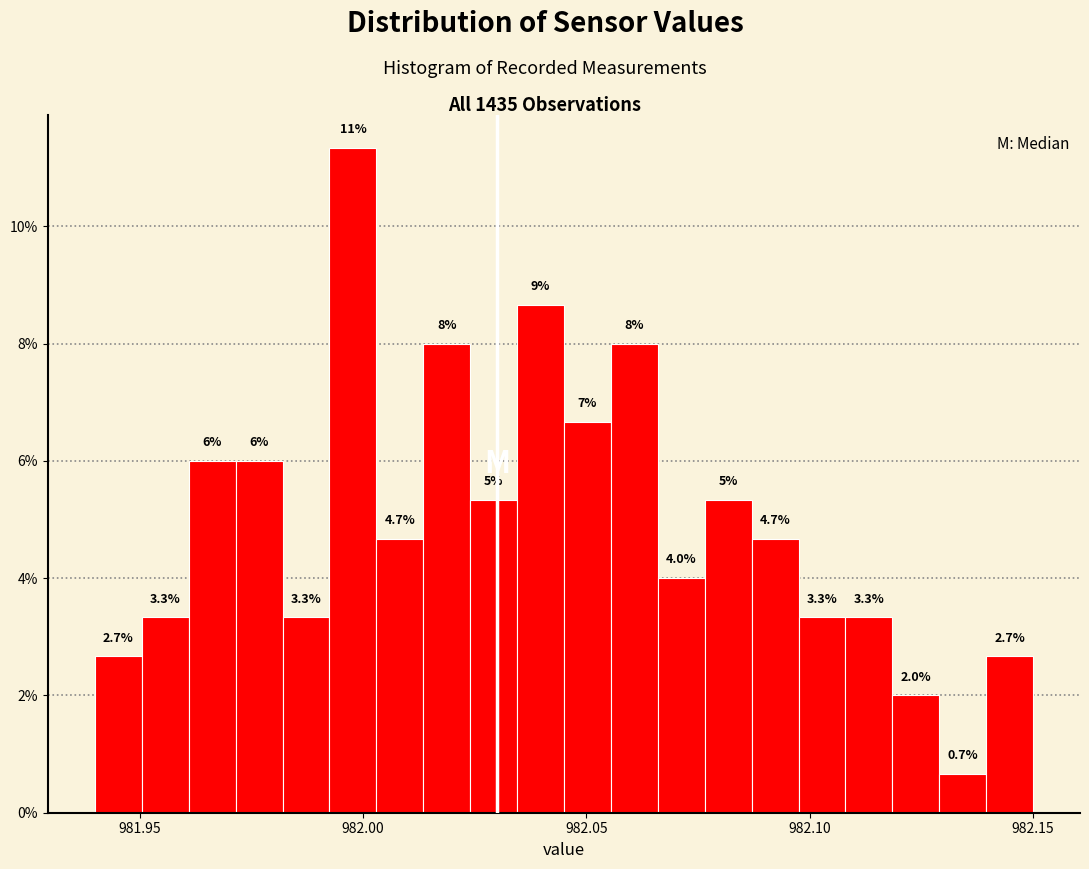

Around what value on the x-axis is the tallest bar? Give the approximate position of its centre, as read against the axis.

982.000